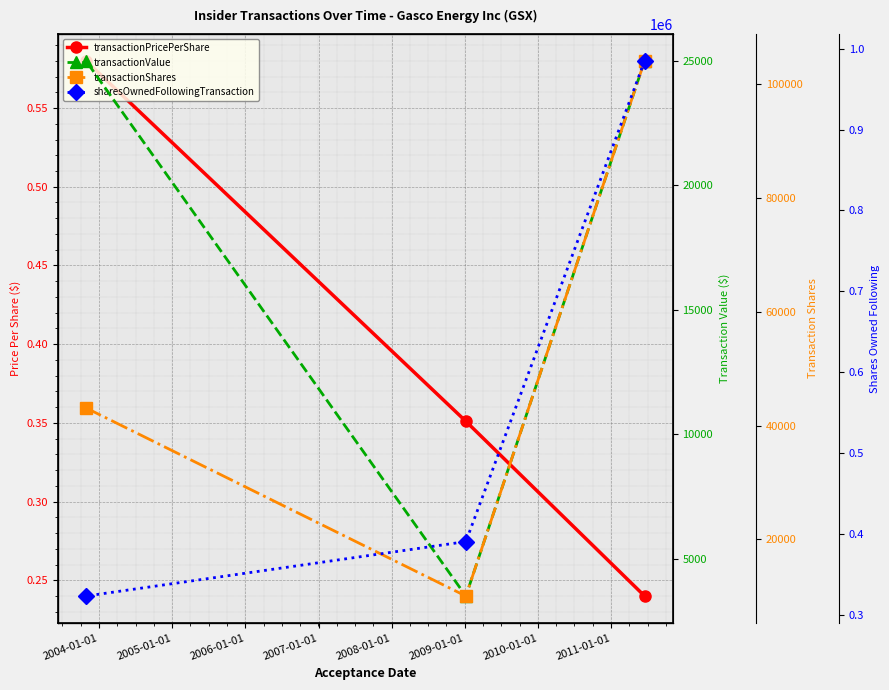

List the series in order of their peak value, lowest first.

transactionPricePerShare, transactionValue, transactionShares, sharesOwnedFollowingTransaction